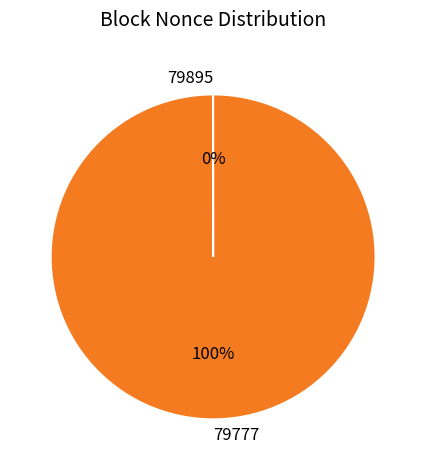

Which category has the biggest portion of the pie?

79777